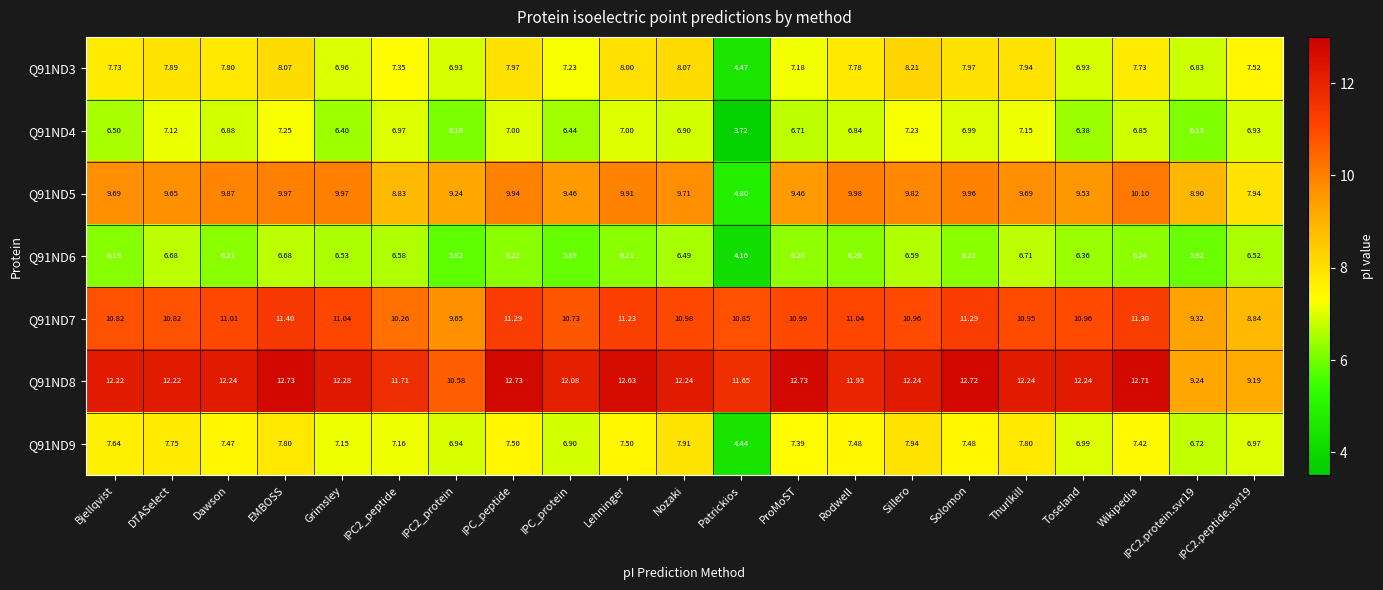

Where does the Q91ND4 series first go above 6?

Bjellqvist